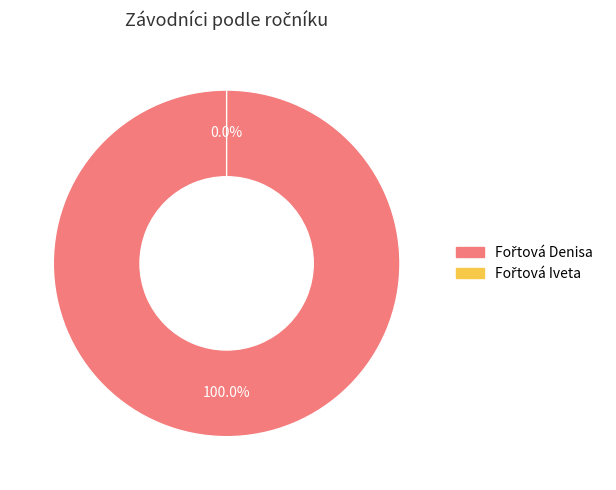

Which category has the biggest portion of the pie?

Fořtová Denisa